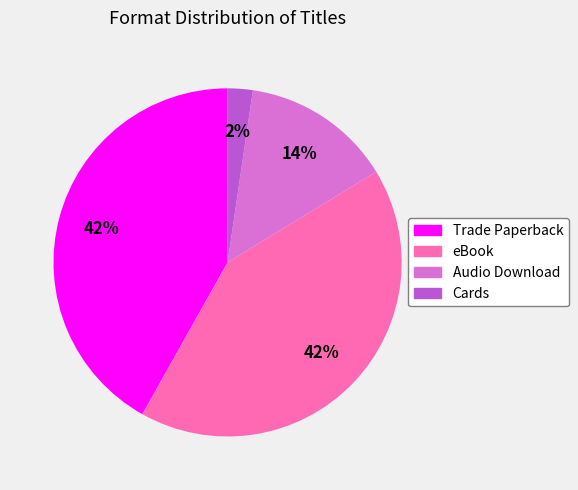

Which slice is the smallest?

Cards